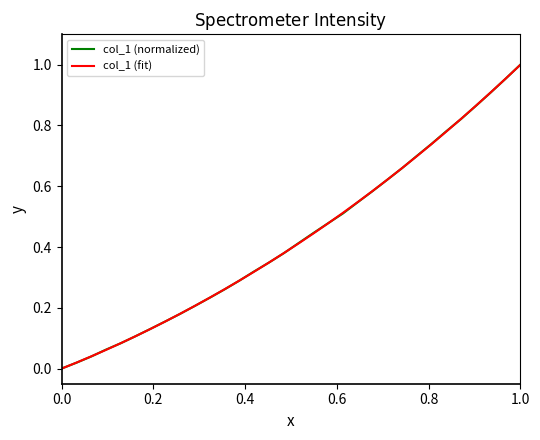

Which series has the widest spread of values?

col_1 (normalized)